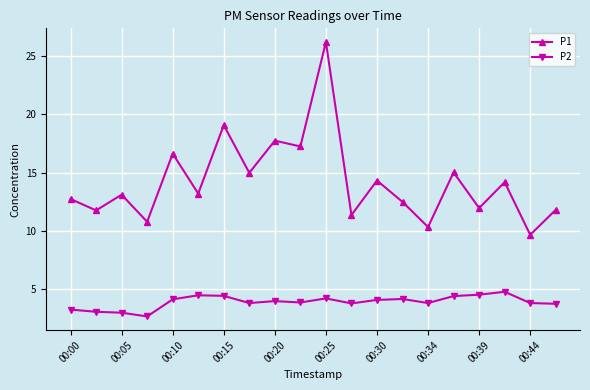

What is the minimum value for P2?

2.6